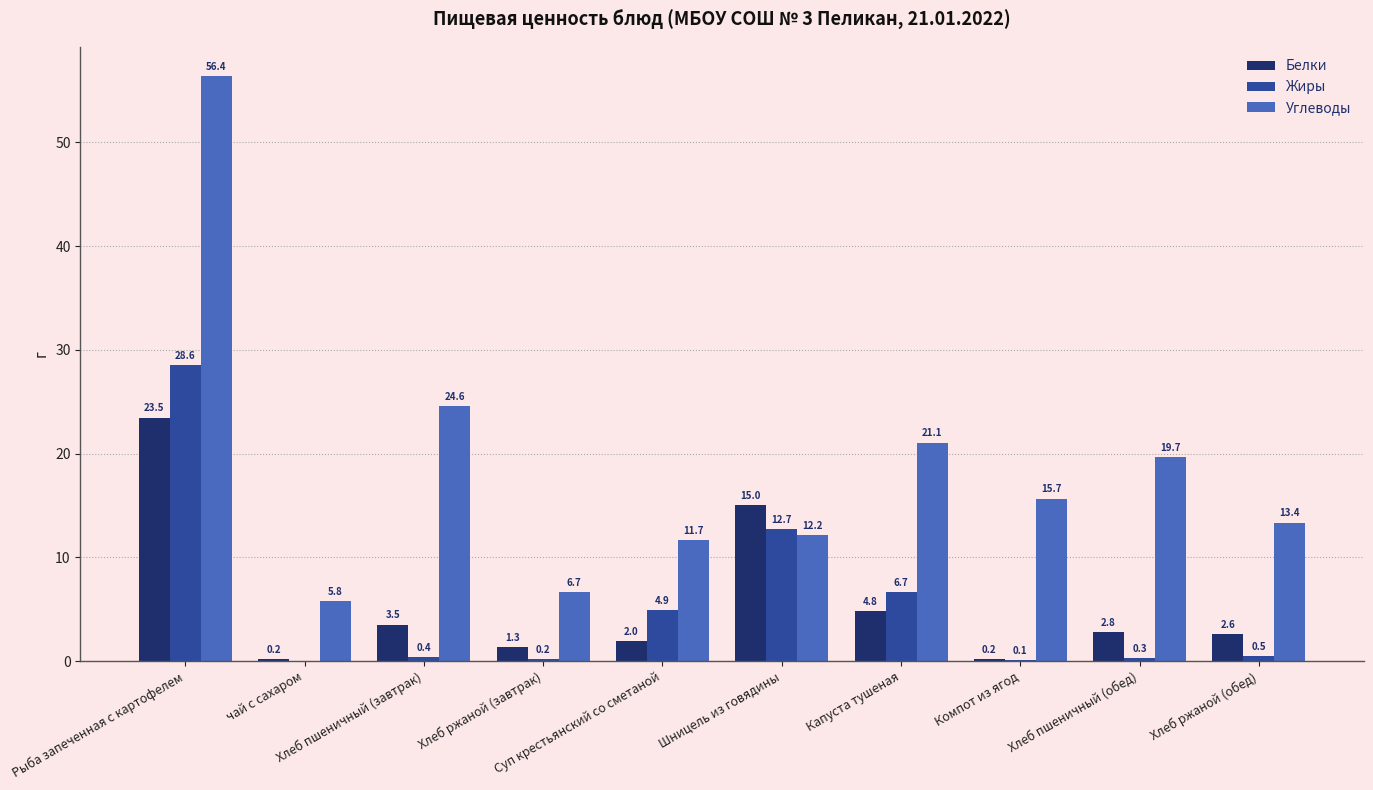

Which series has the largest total across all categories?

Углеводы